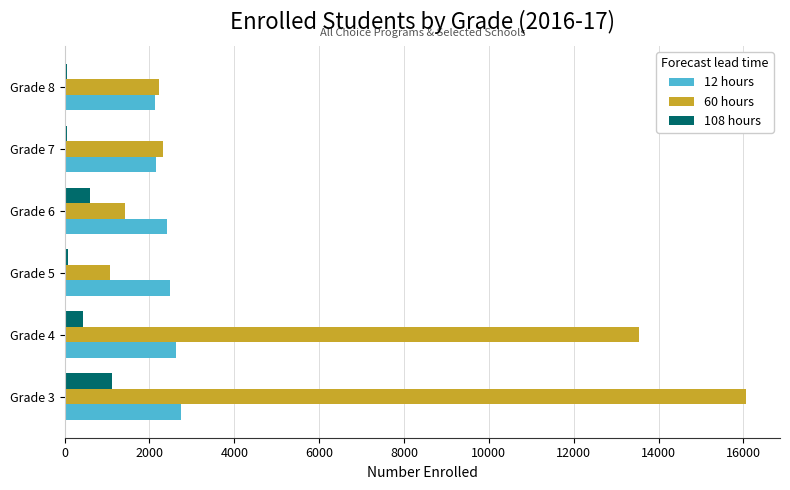

How many distinct data groups are displayed?

3